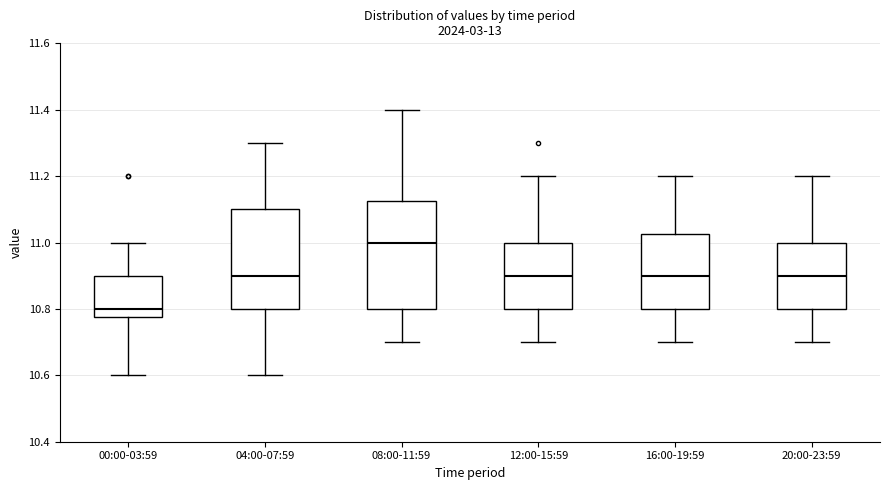

Where does the upper whisker of the box for 00:00-03:59 end on the y-axis? The values are not printed on the chart, so give them approximately, as read against the axis.

11.00